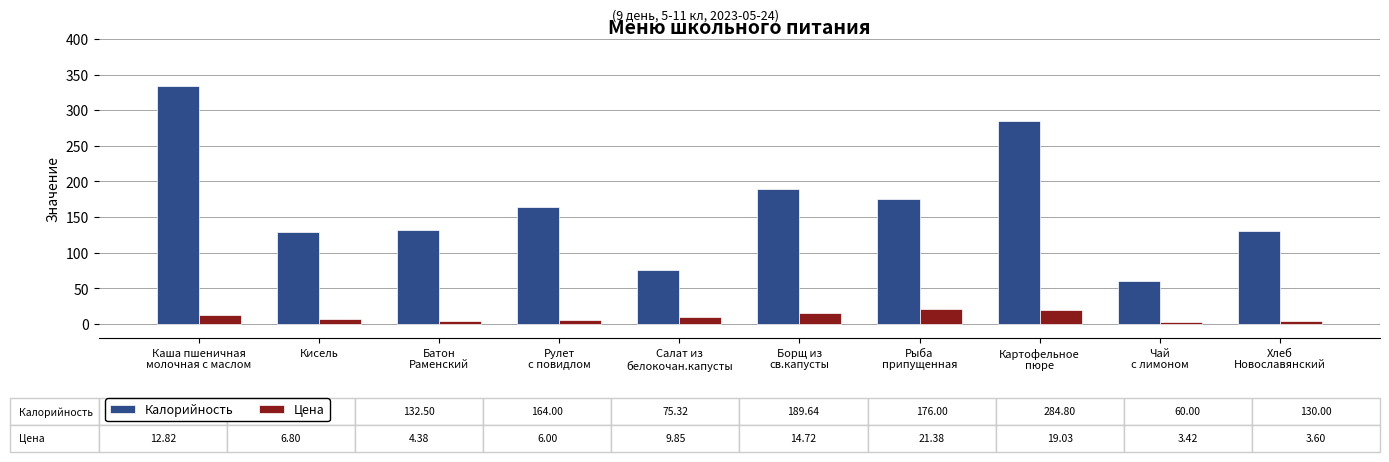

What is the label of the 8th bar from the left?

Картофельное
пюре